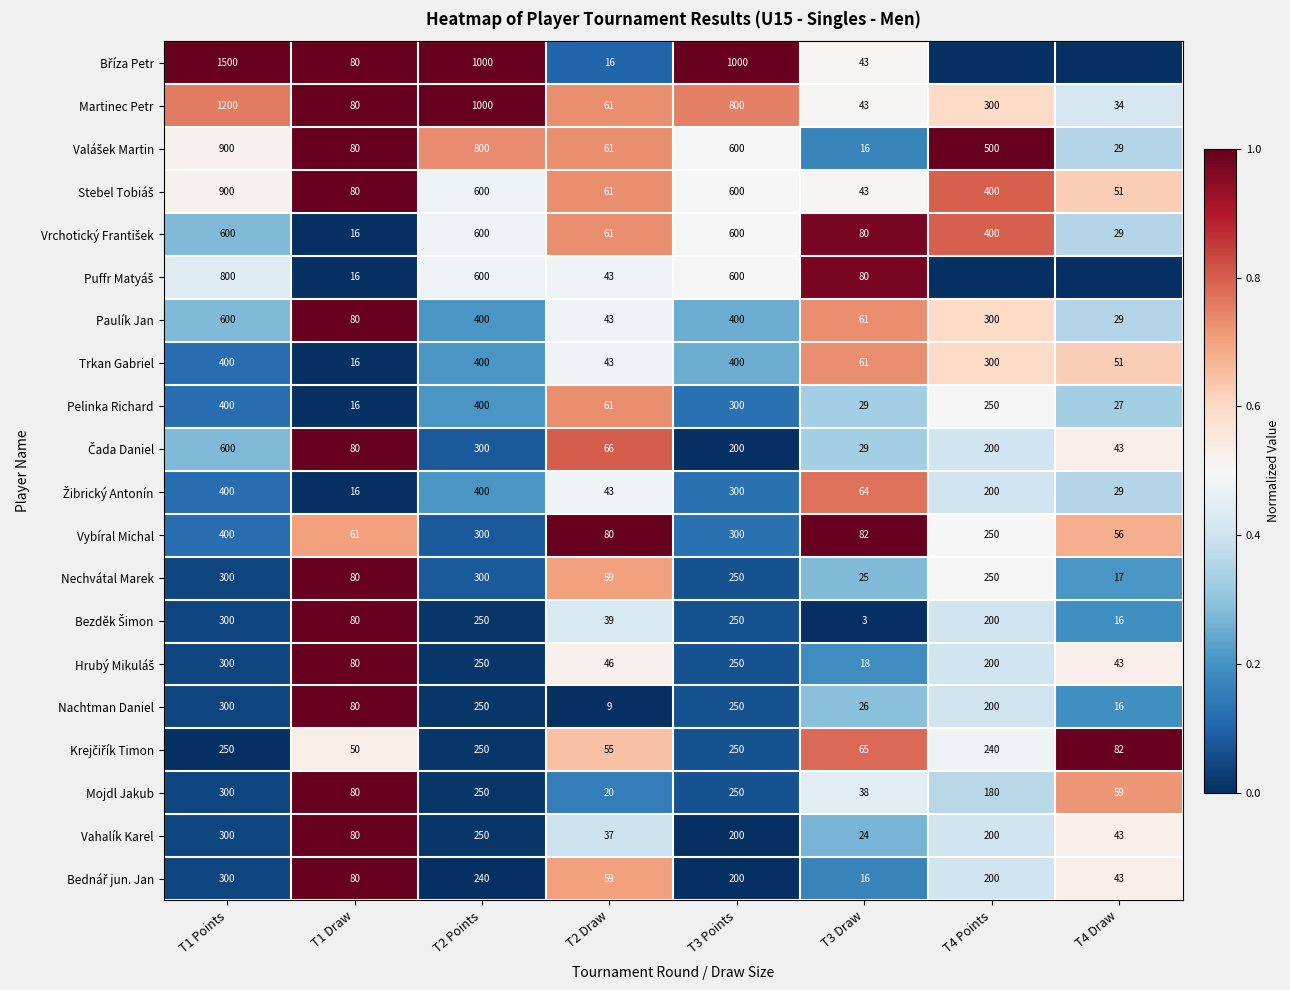

Between T4 Draw and T1 Points, which is larger?

T1 Points